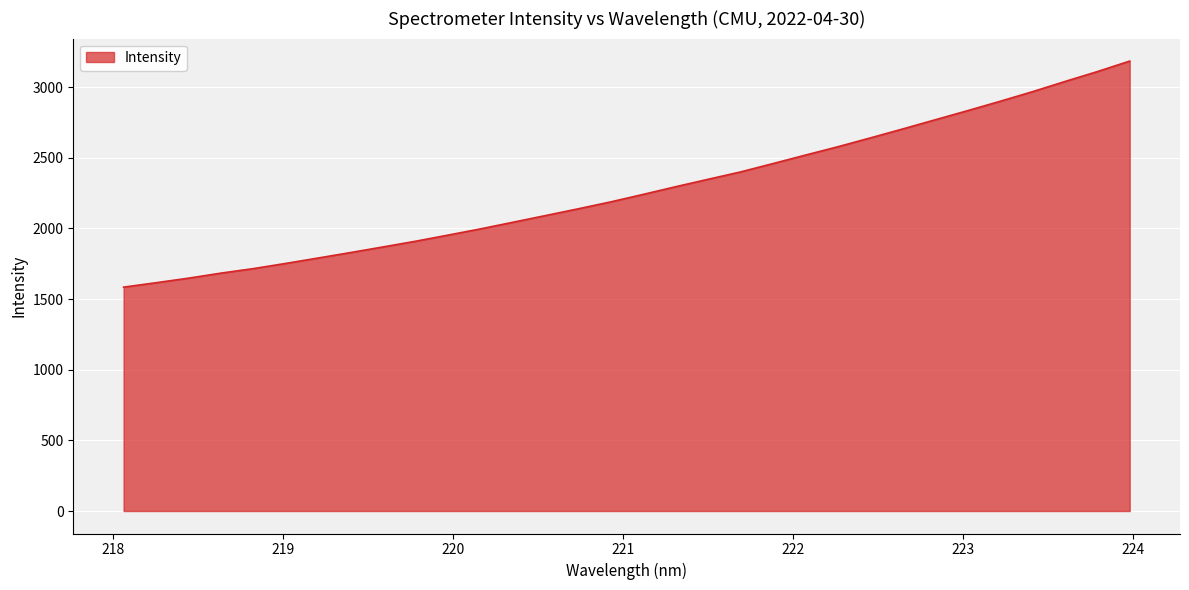

What is the difference between the second highest and second lowest values?

1493.9